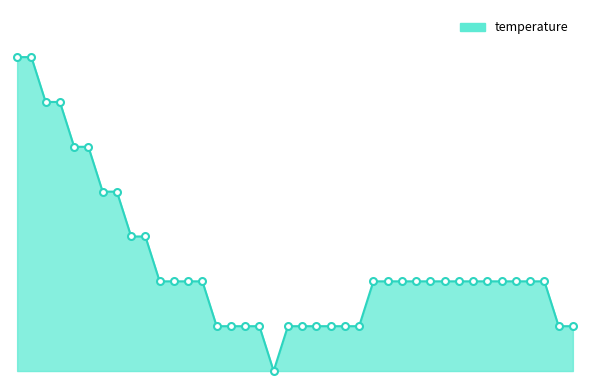

Is this an area chart (filled region under the line)?

Yes